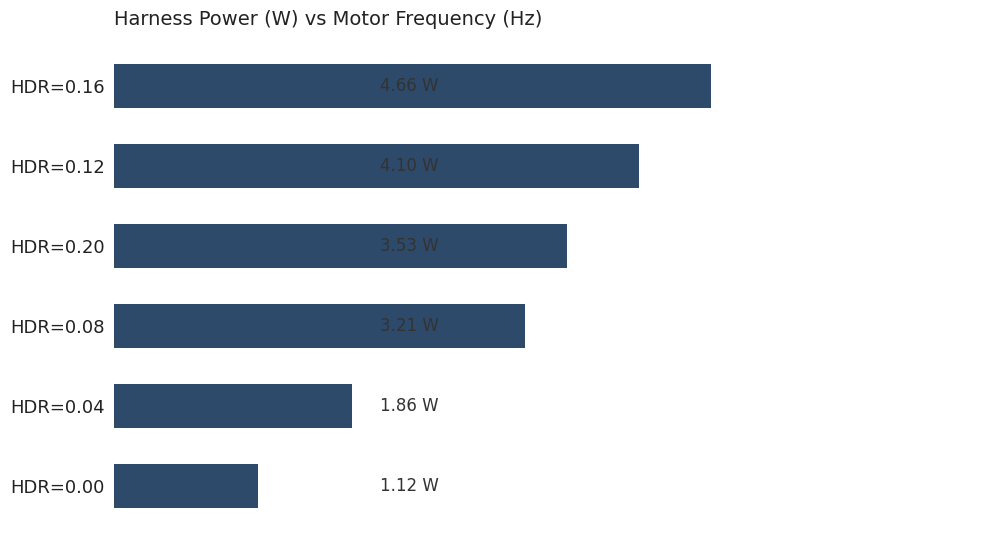

Does the chart contain any negative values?

No